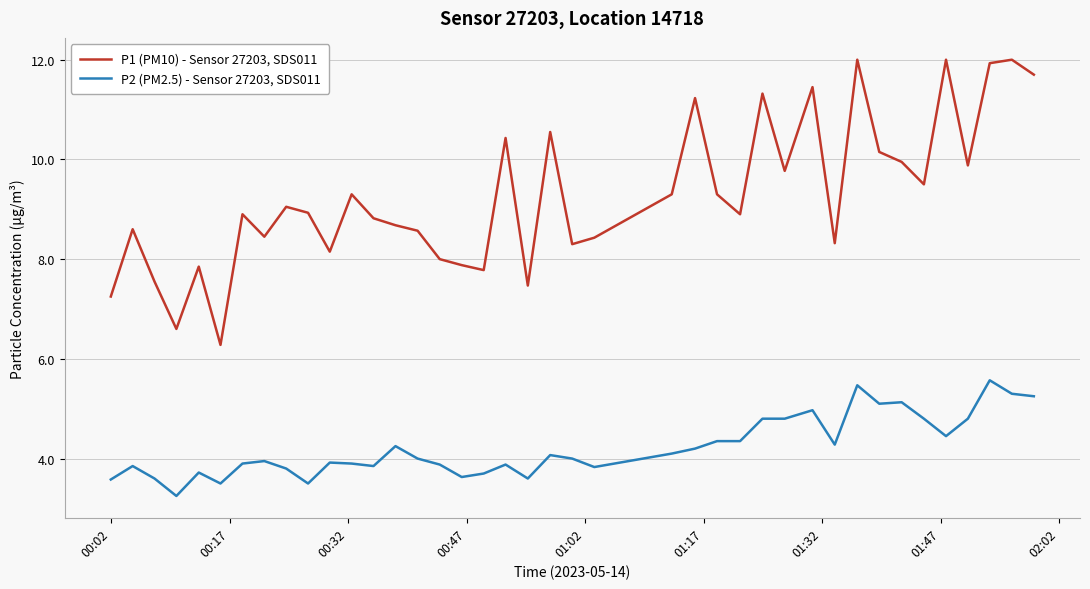

Rank the series by their average value, from lowest to highest.

P2 (PM2.5) - Sensor 27203, SDS011, P1 (PM10) - Sensor 27203, SDS011